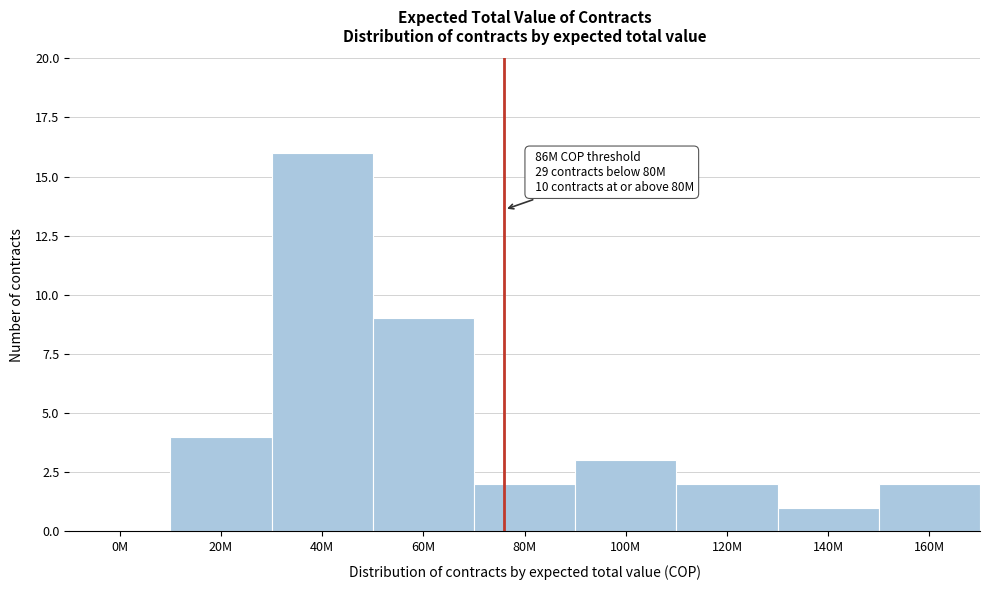

Reading left to right, transcribe all the data shown in this chart.

0M=0	20M=4	40M=16	60M=9	80M=2	100M=3	120M=2	140M=1	160M=2